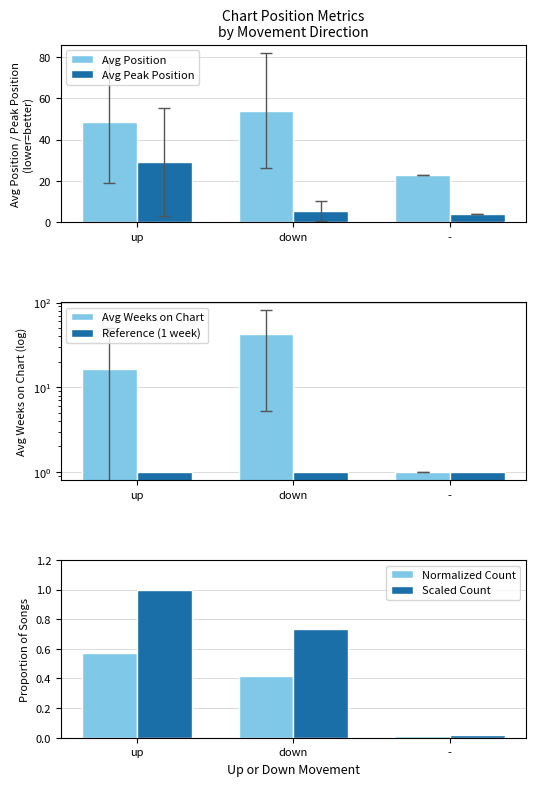

What is the greatest value displayed?

54.0